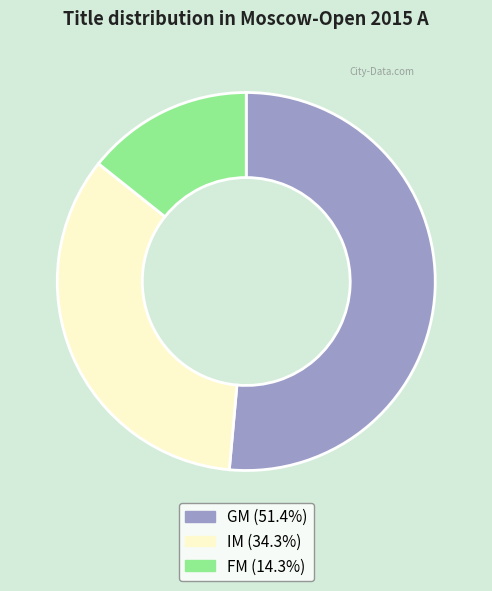

What is the largest slice in the pie chart?

GM